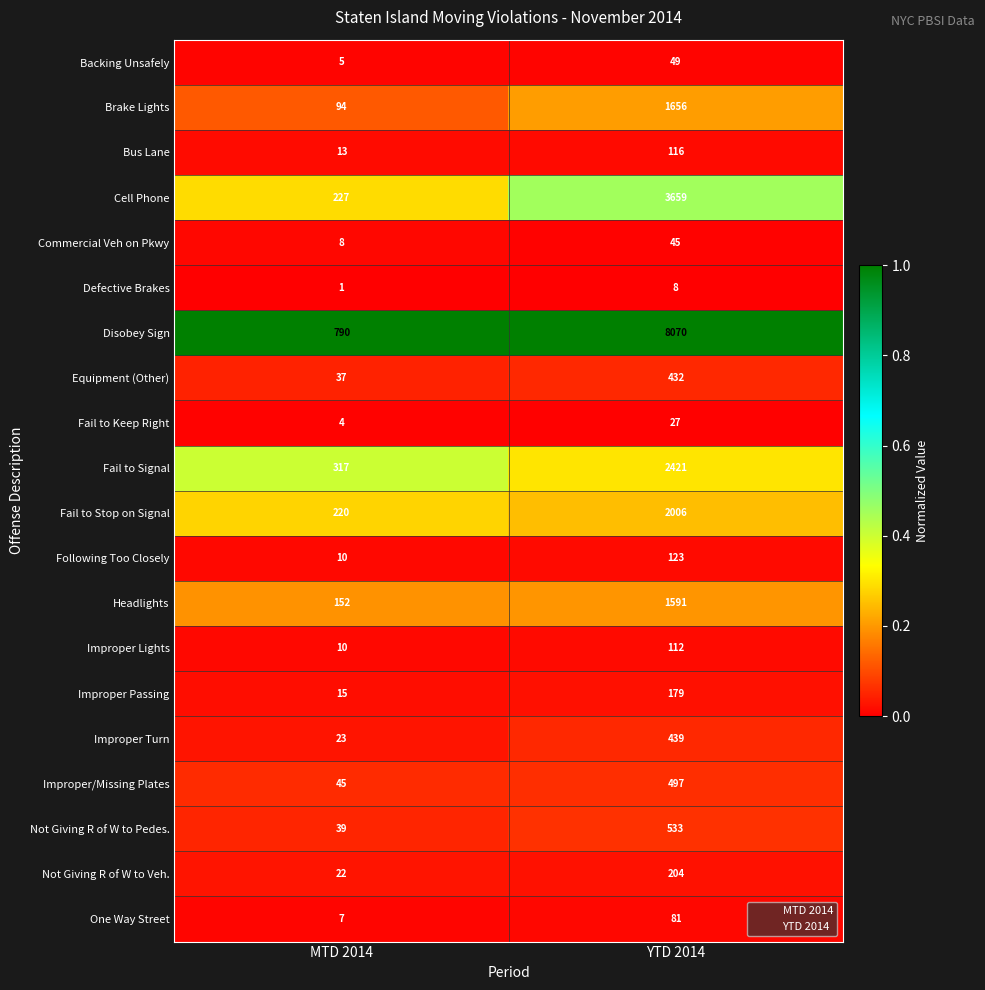

Rank the series by their maximum value, from lowest to highest.

Defective Brakes, Fail to Keep Right, Commercial Veh on Pkwy, Backing Unsafely, One Way Street, Improper Lights, Bus Lane, Following Too Closely, Improper Passing, Not Giving R of W to Veh., Equipment (Other), Improper Turn, Improper/Missing Plates, Not Giving R of W to Pedes., Headlights, Brake Lights, Fail to Stop on Signal, Fail to Signal, Cell Phone, Disobey Sign